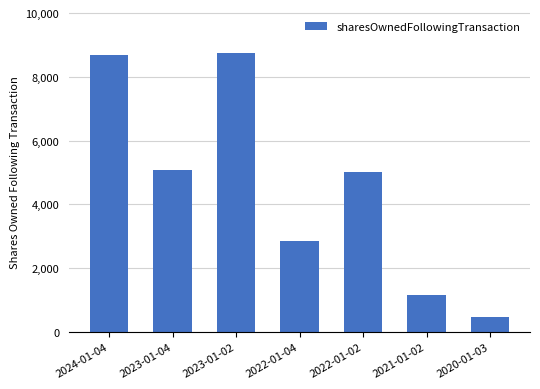

What is the average value?

4572